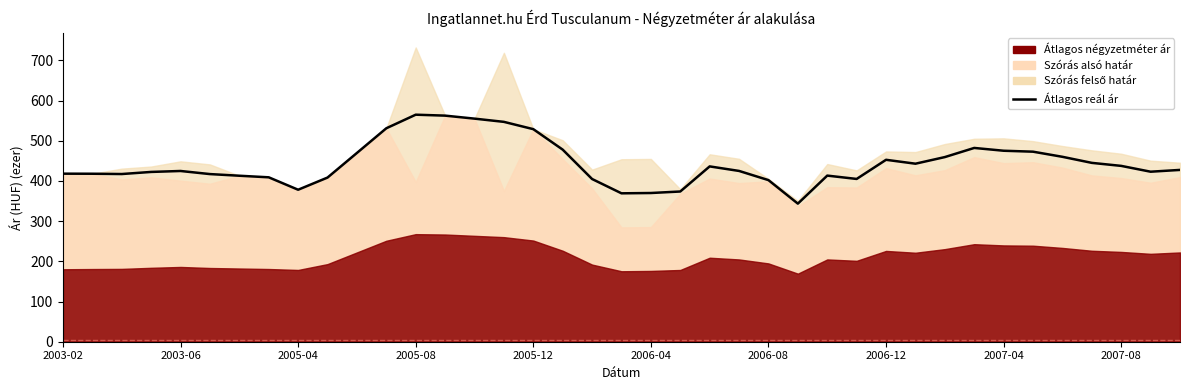

What is the sum of all values?

17281.1